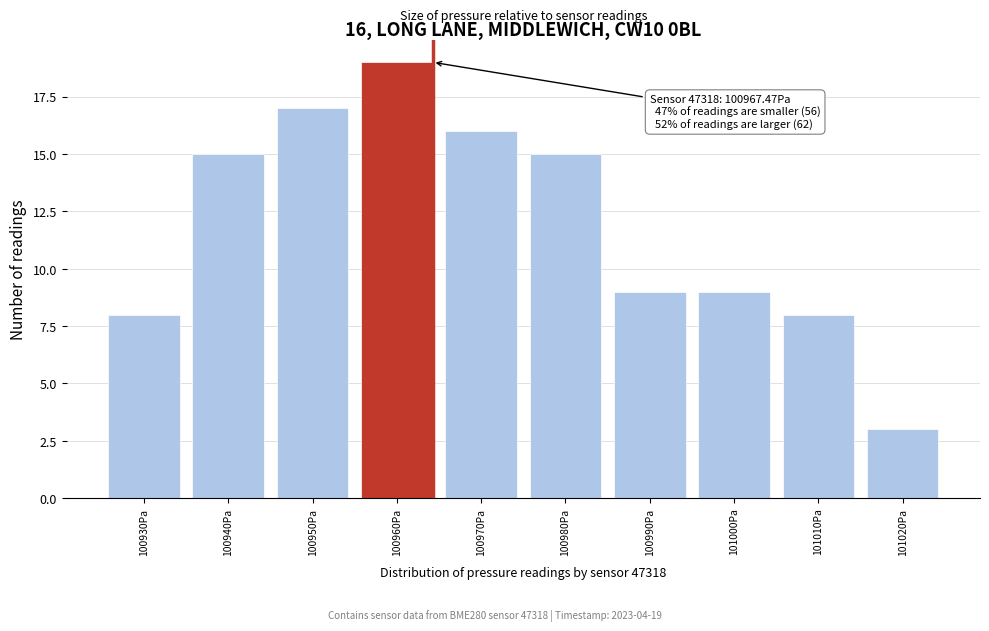

Reading left to right, list all the values displayed in this chart.

100930Pa=8	100940Pa=15	100950Pa=17	100960Pa=19	100970Pa=16	100980Pa=15	100990Pa=9	101000Pa=9	101010Pa=8	101020Pa=3